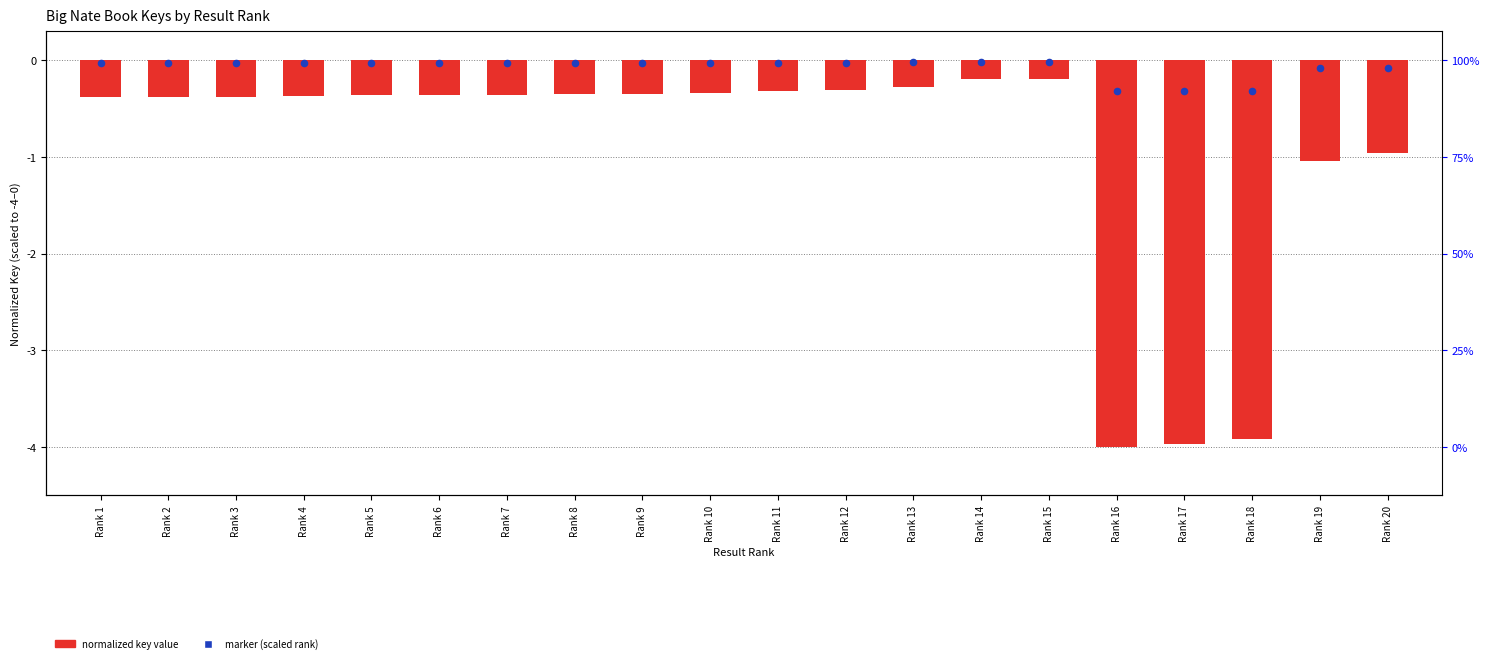

Which series has the largest Y range (max minus min)?

Normalized Key (scaled)